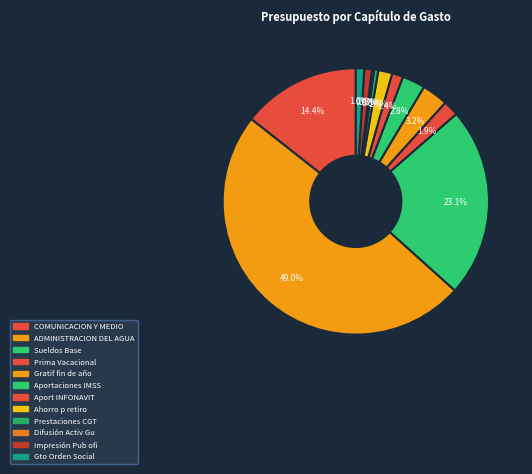

How many slices are in this pie chart?

12